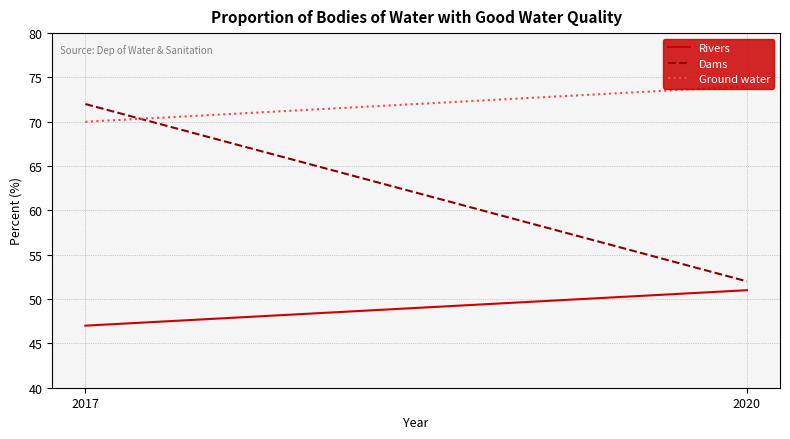

List the series in order of their peak value, highest first.

Ground water, Dams, Rivers